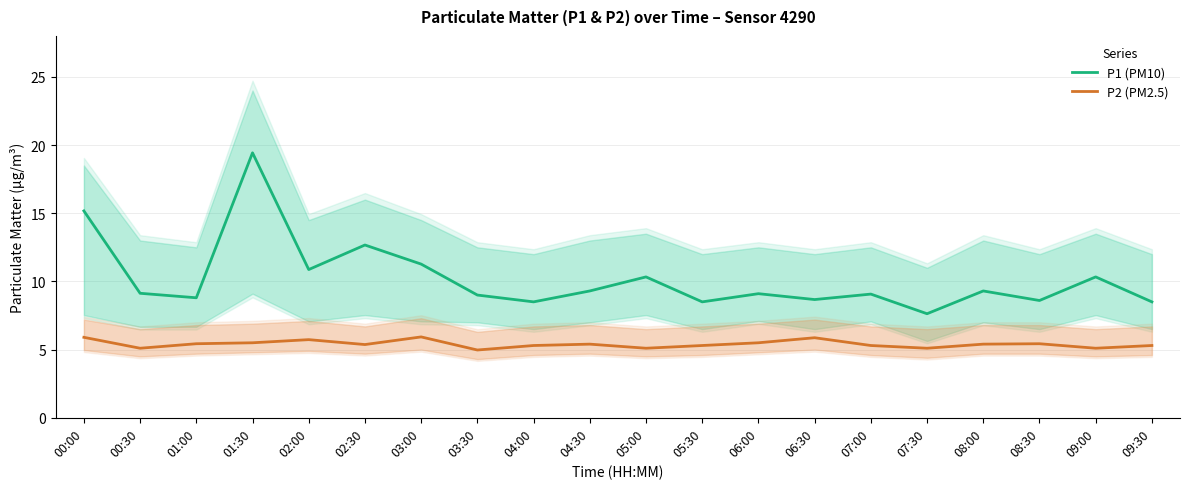

What is the average value of the P2 (PM2.5) series?

5.4